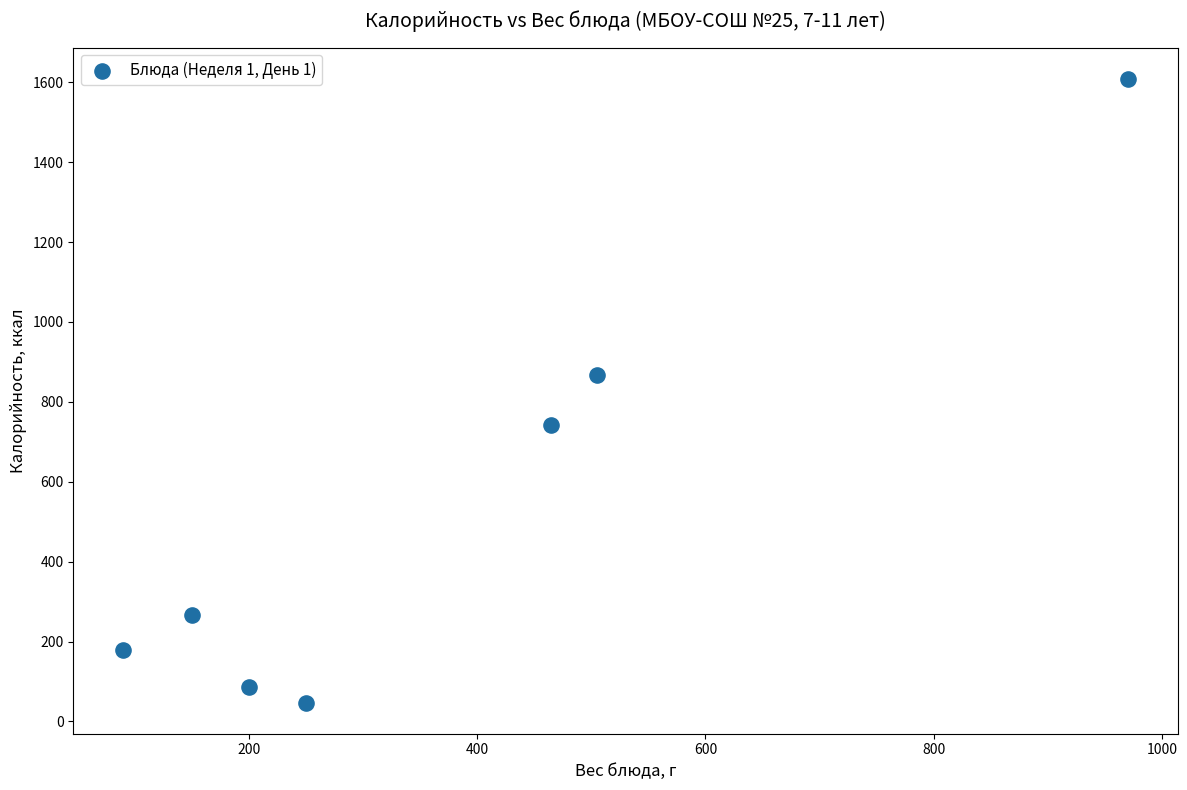

What Y value in the scatter plot is closest to 828?

867.5